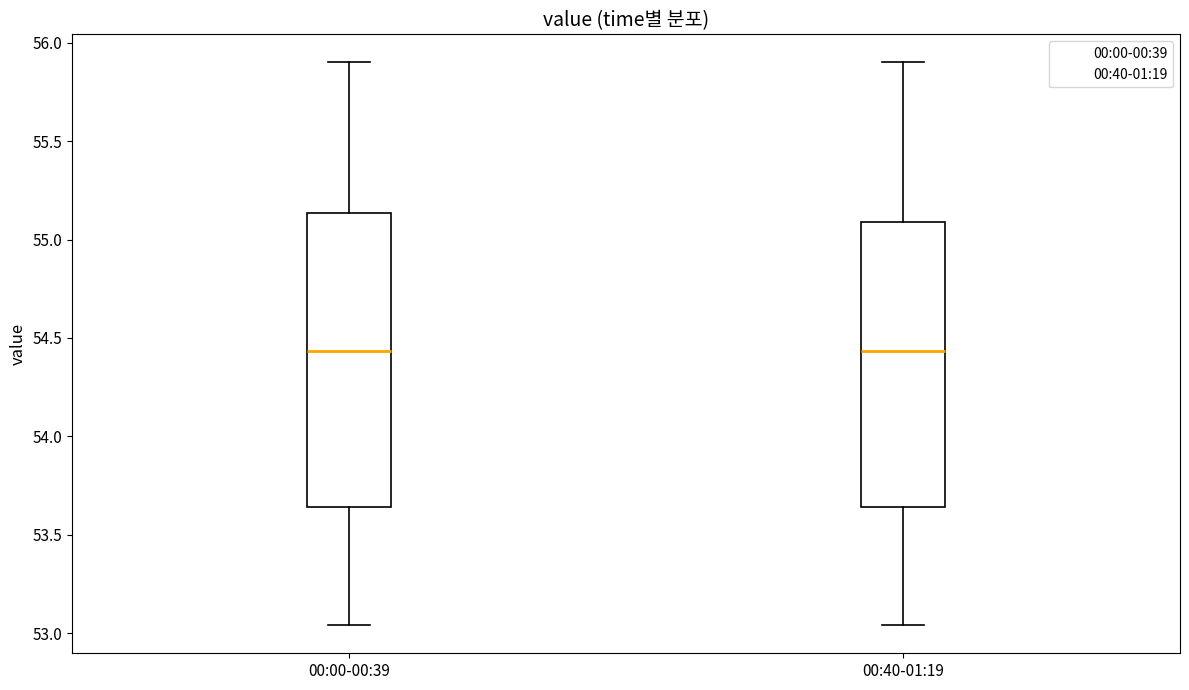

Reading left to right, read every box against the y-axis: the position of its median line, the range the box covers, and the ends of its whiskers. The values are not printed on the chart, so give them approximately, as read against the axis.

00:00-00:39: median 54.45, box 53.65 to 55.15, whiskers 53.05 to 55.90
00:40-01:19: median 54.45, box 53.65 to 55.10, whiskers 53.05 to 55.90